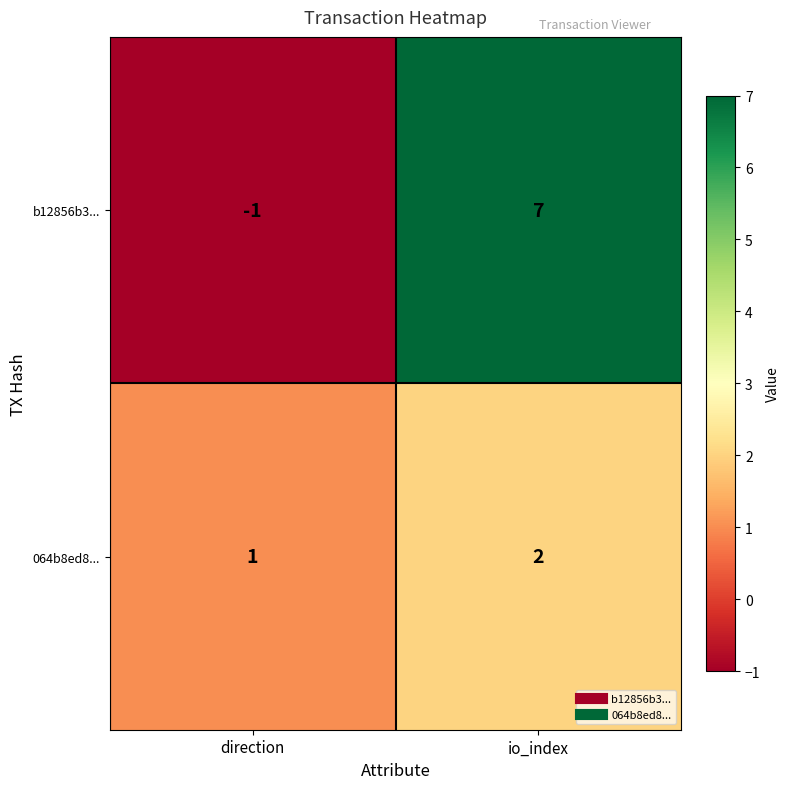

Which series changed the most between direction and io_index?

b12856b3...